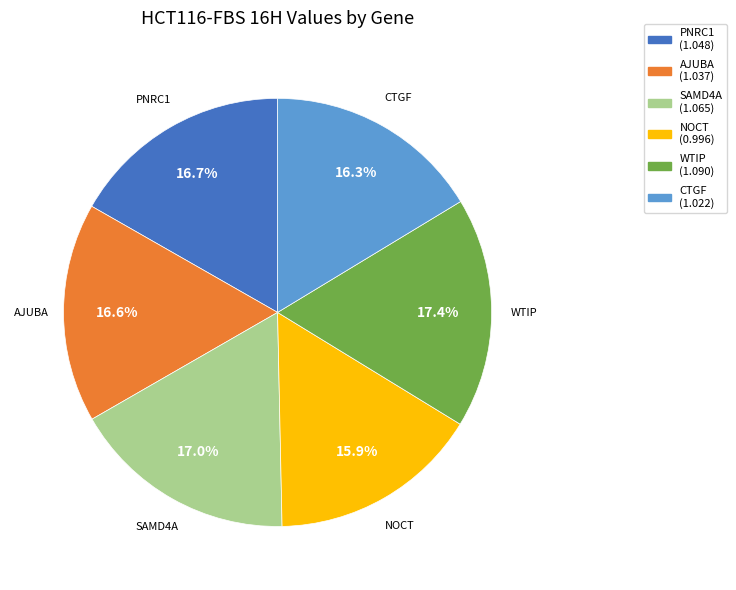

What is the ratio of the value at AJUBA to the value at SAMD4A?

1.0